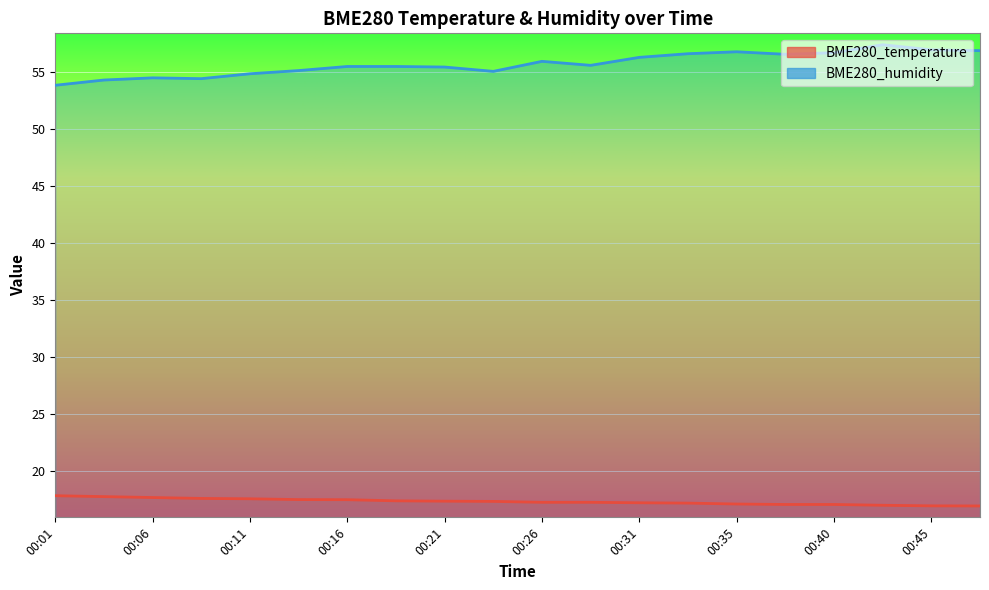

Between 00:31 and 00:43, which series saw the biggest shift?

BME280_humidity